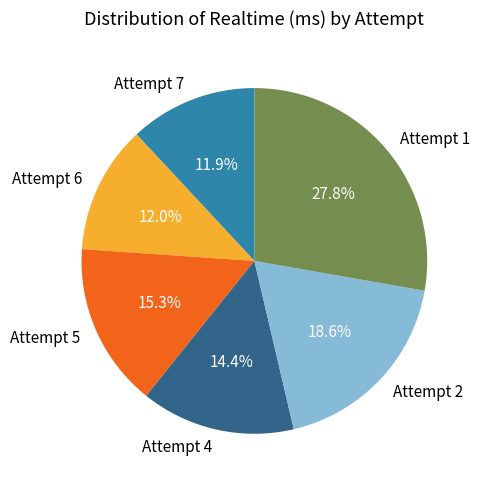

What percentage do Attempt 7 and Attempt 2 together represent?

30.5%